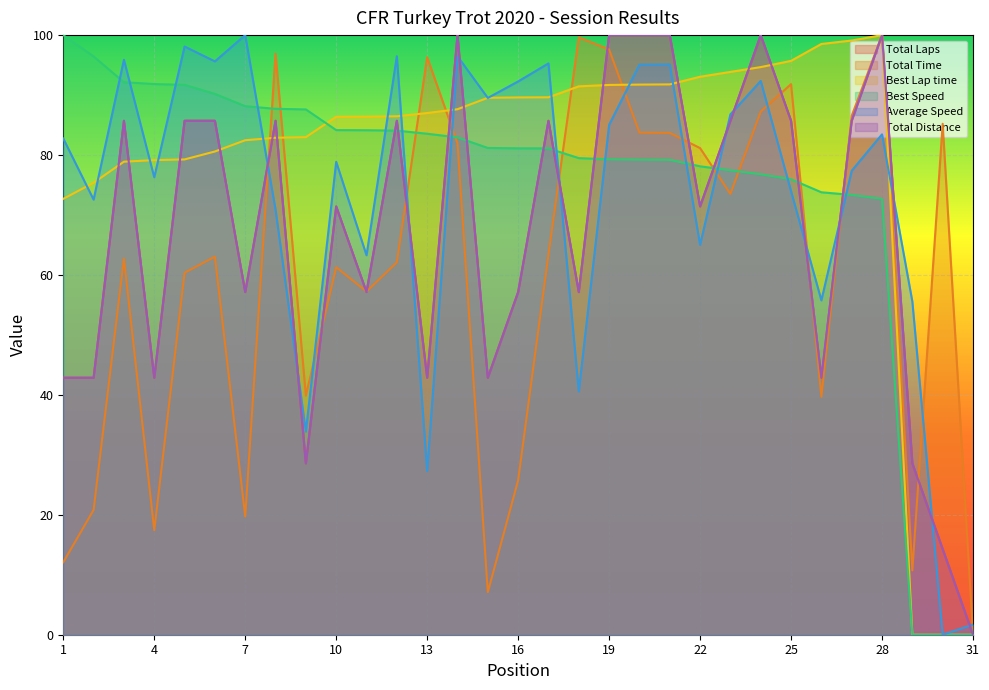

Rank the series at 4 from highest to lowest value.

Best Speed, Best Lap time, Average Speed, Total Distance, Total Laps, Total Time